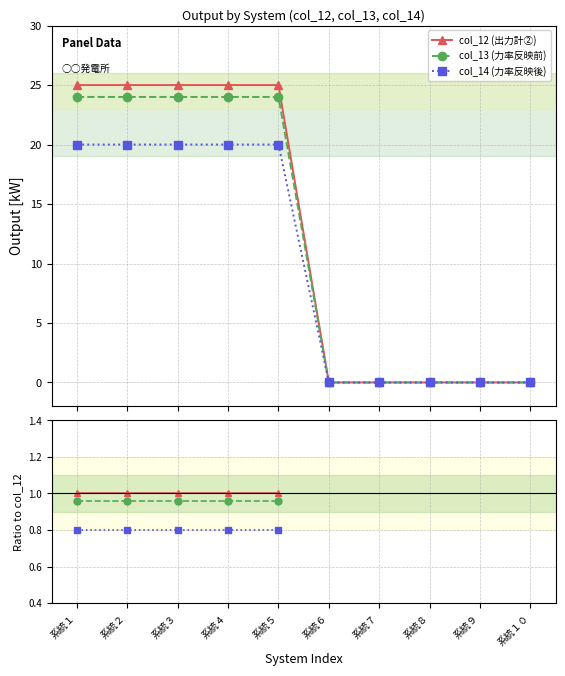

How many data points does each series have?

10